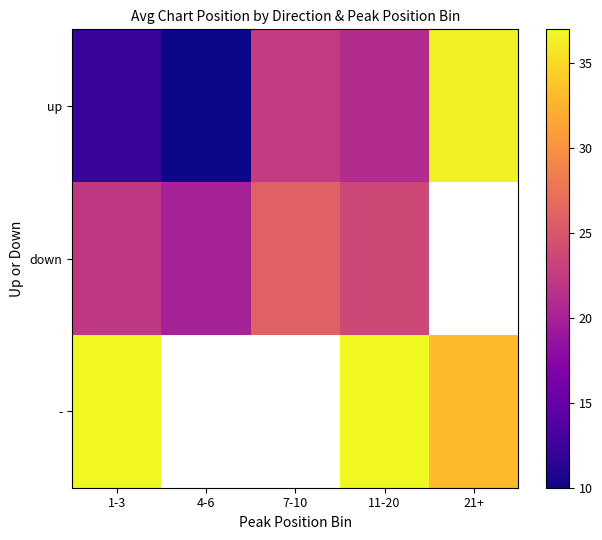

At 11-20, list the series in order from largest to smallest.

-, down, up